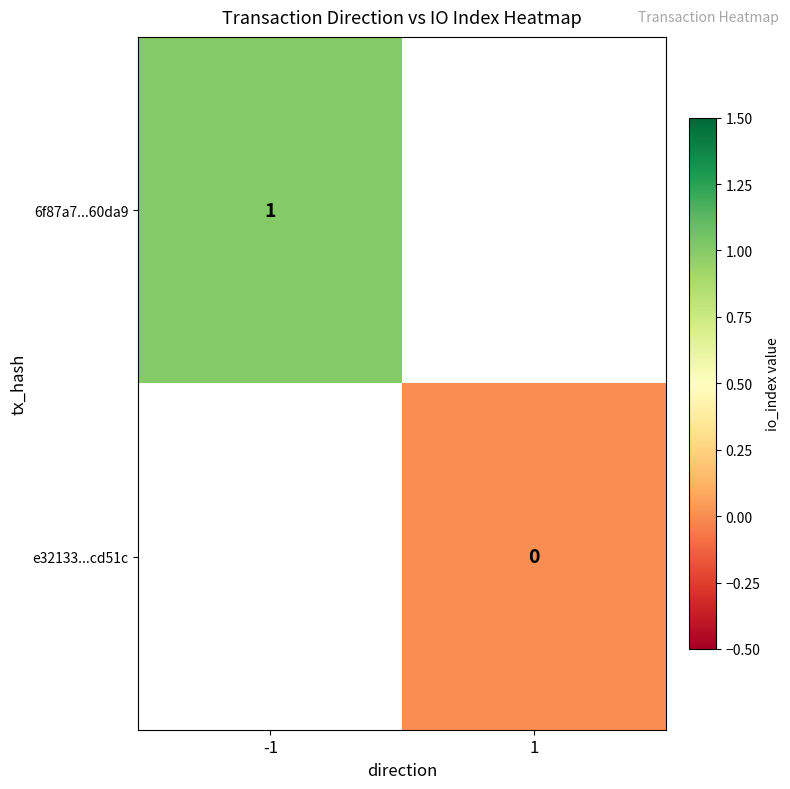

The 6f87a7...60da9 series shows 1 at -1. True or false?

True